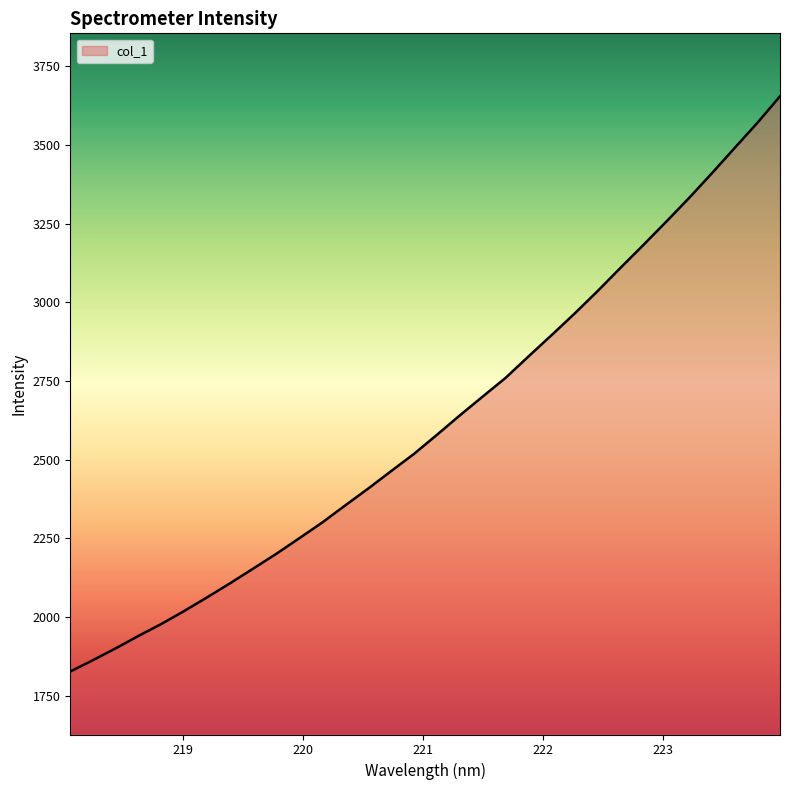

What is the smallest value displayed?

1827.2